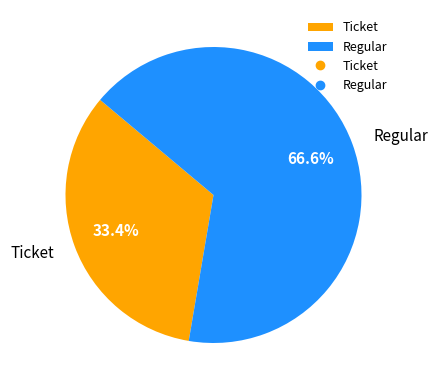

How many segments does this pie chart have?

2